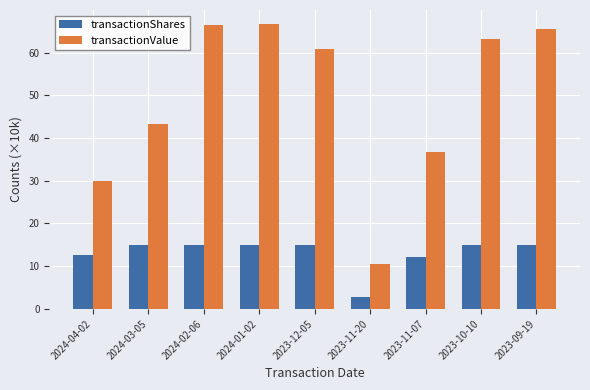

What is the label of the 7th bar from the left?

2023-11-07